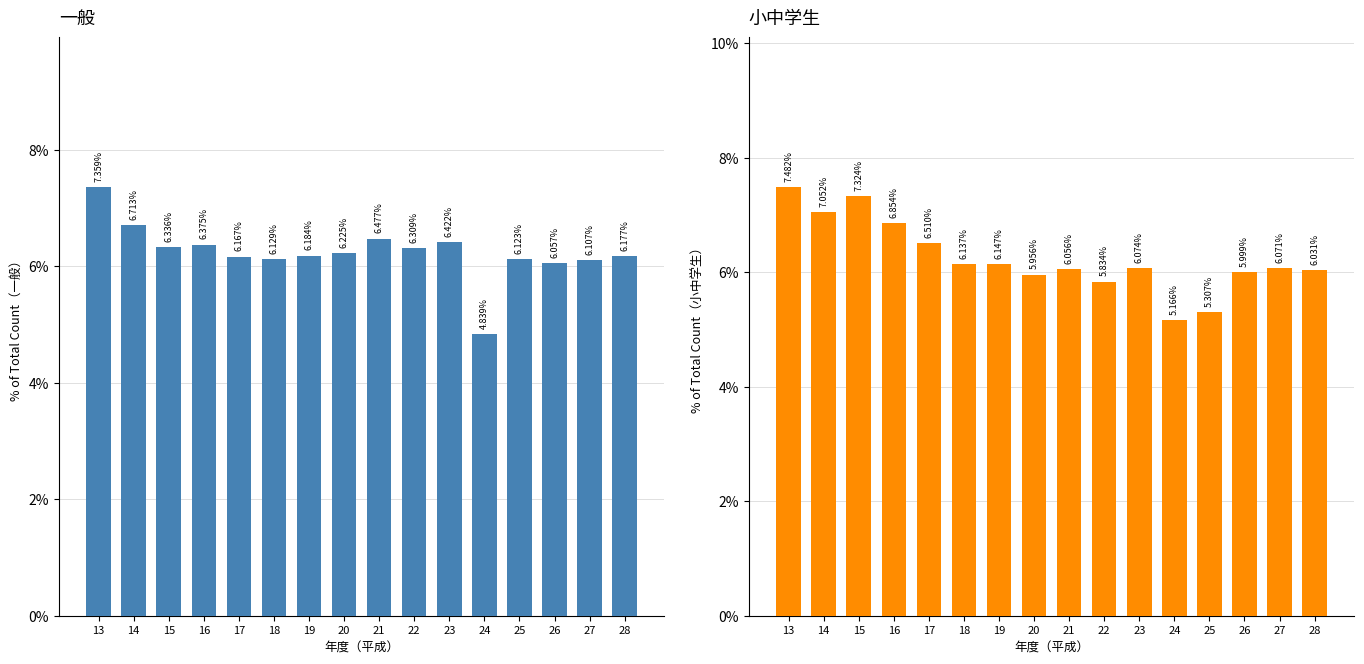

At which label is 小中学生 closest to 6?

26